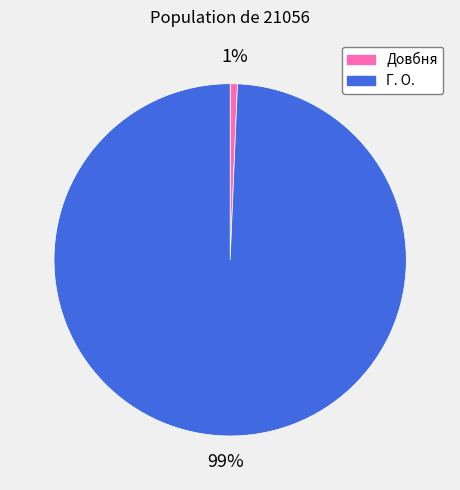

Rank the categories by value from highest to lowest.

Г. О., Довбня